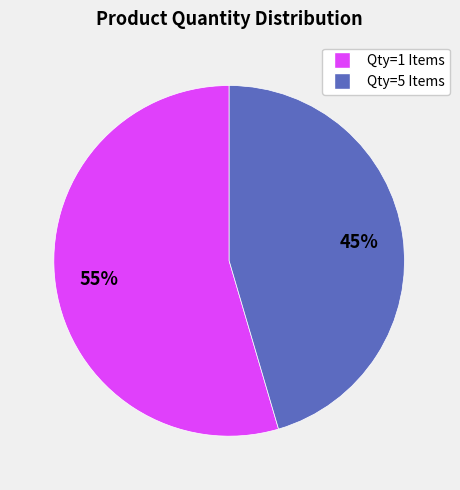

How many segments does this pie chart have?

2